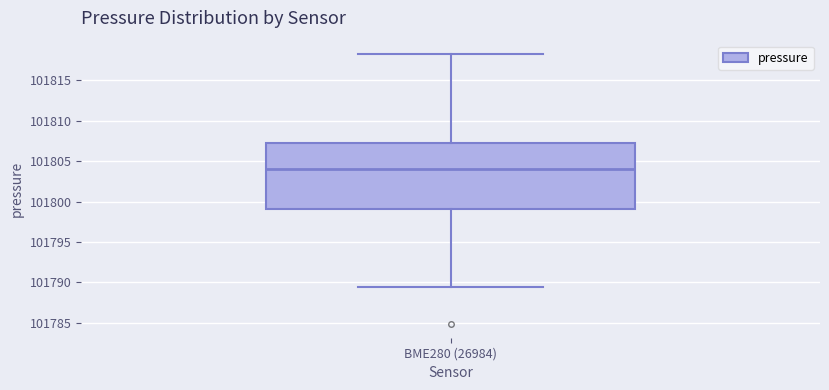

Read this box plot against the y-axis: the position of the median line, the range covered by the box, and the ends of both whiskers. The values are not printed on the chart, so give them approximately, as read against the axis.

median 101804.0, box 101799.0 to 101807.5, whiskers 101789.5 to 101818.0